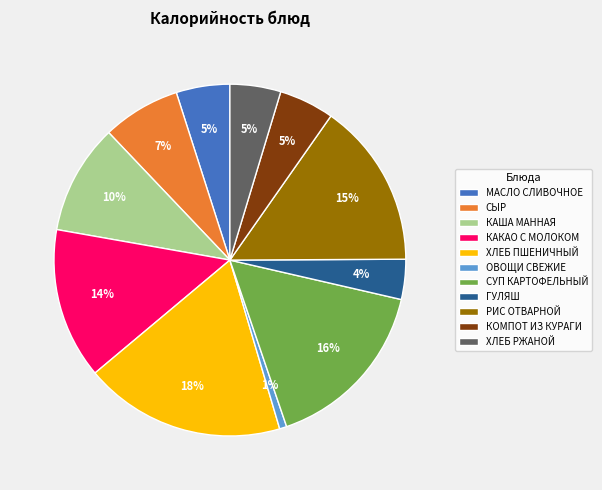

To the nearest percent, what percentage of the pie is ХЛЕБ РЖАНОЙ?

5%